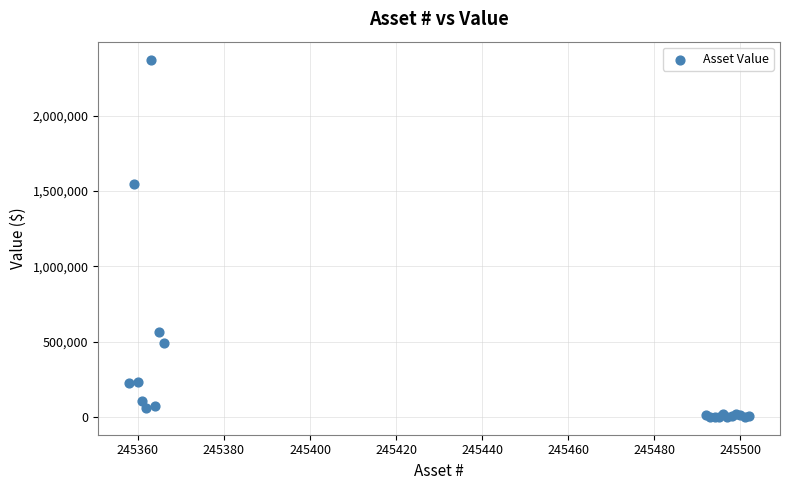

What Y value in the scatter plot is closest to 1186021?

1543016.0